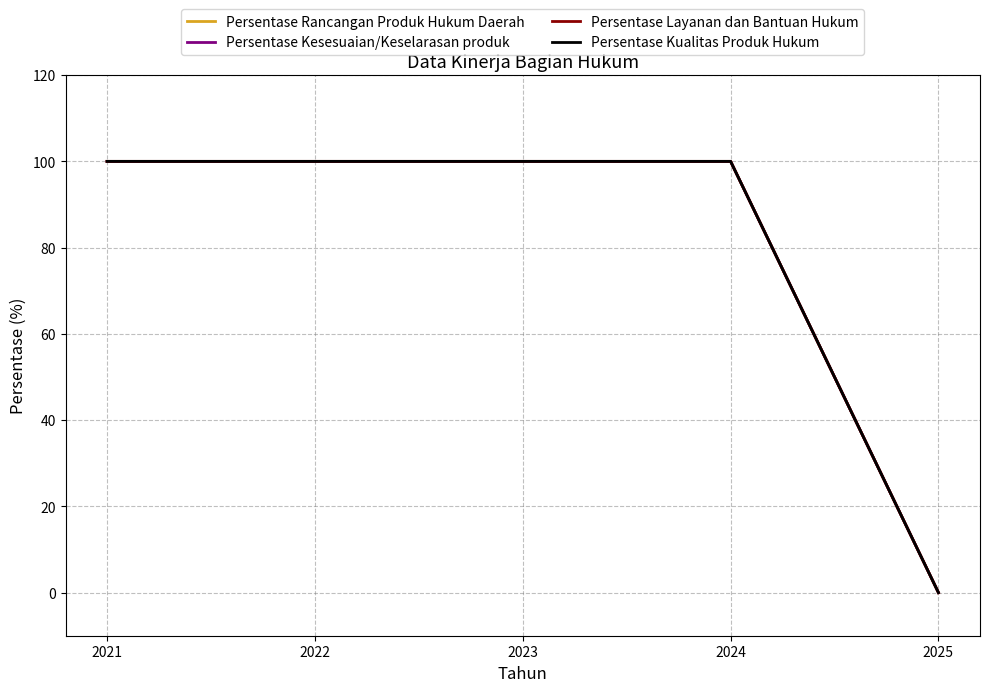

True or false: Persentase Rancangan Produk Hukum Daerah and Persentase Kualitas Produk Hukum intersect in this chart.

False